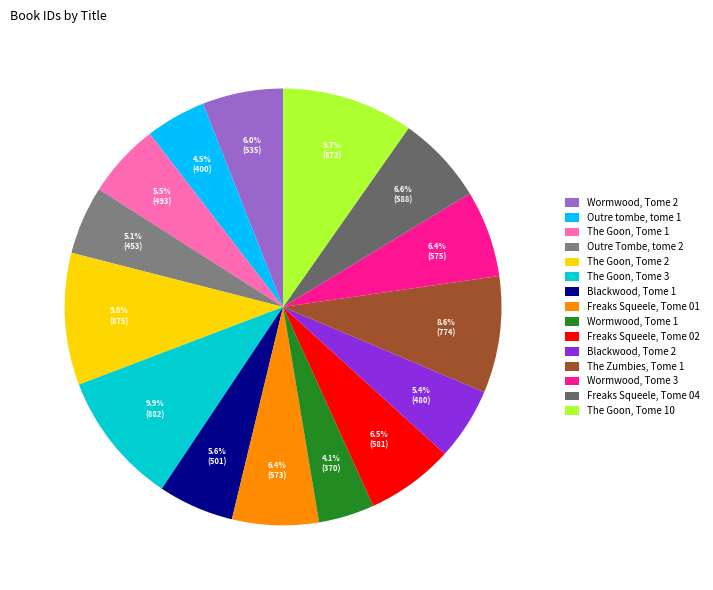

Is there any slice that represents more than half of the pie?

No